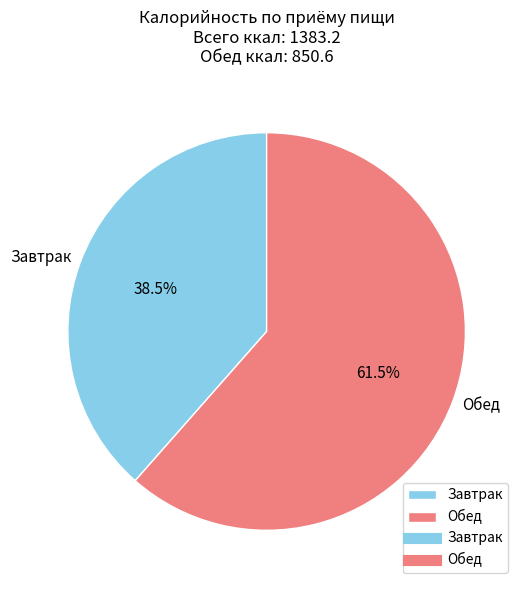

Which category has the smallest portion of the pie?

Завтрак